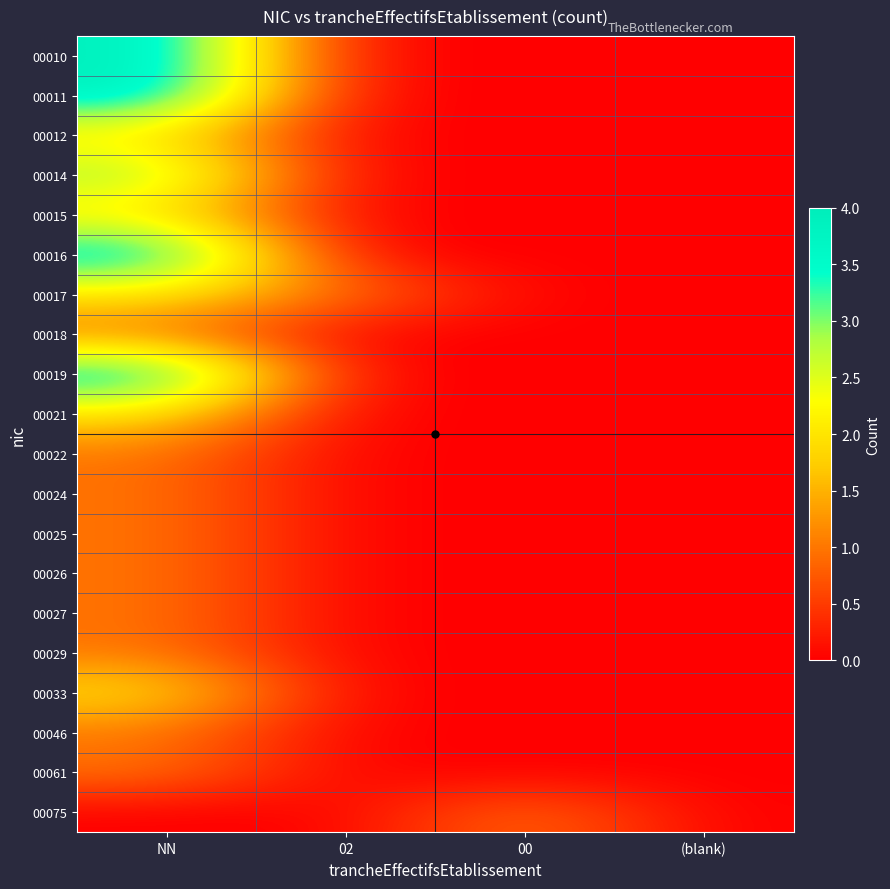

Which series changed the most between NN and 02?

00010